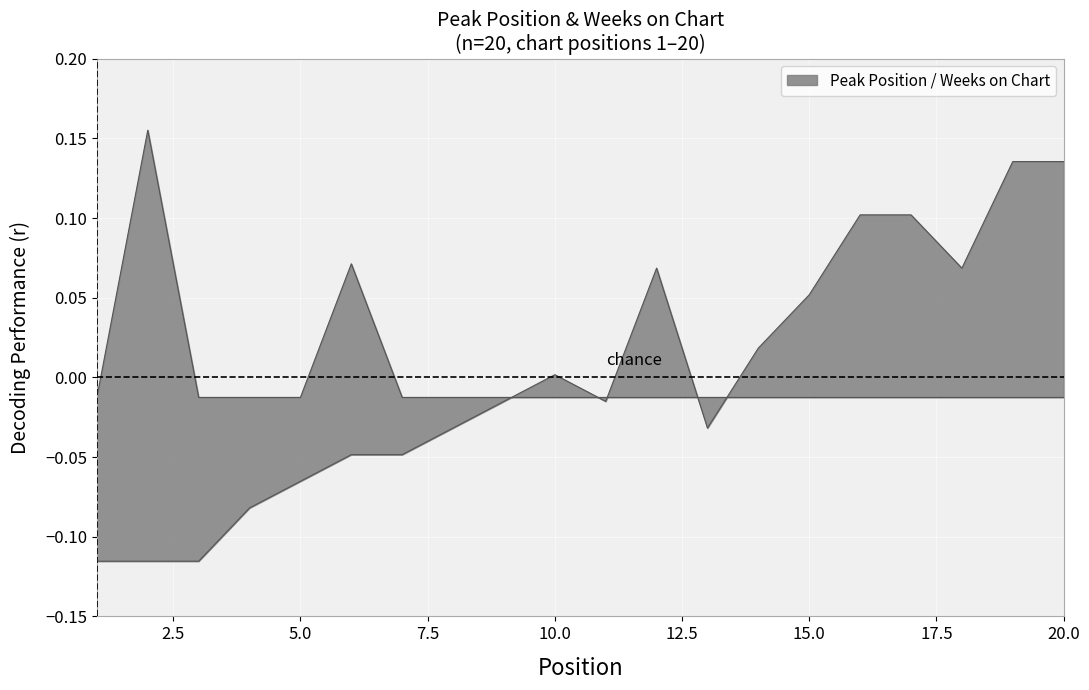

Rank the series by their average value, from highest to lowest.

Peak Position, Weeks on Chart